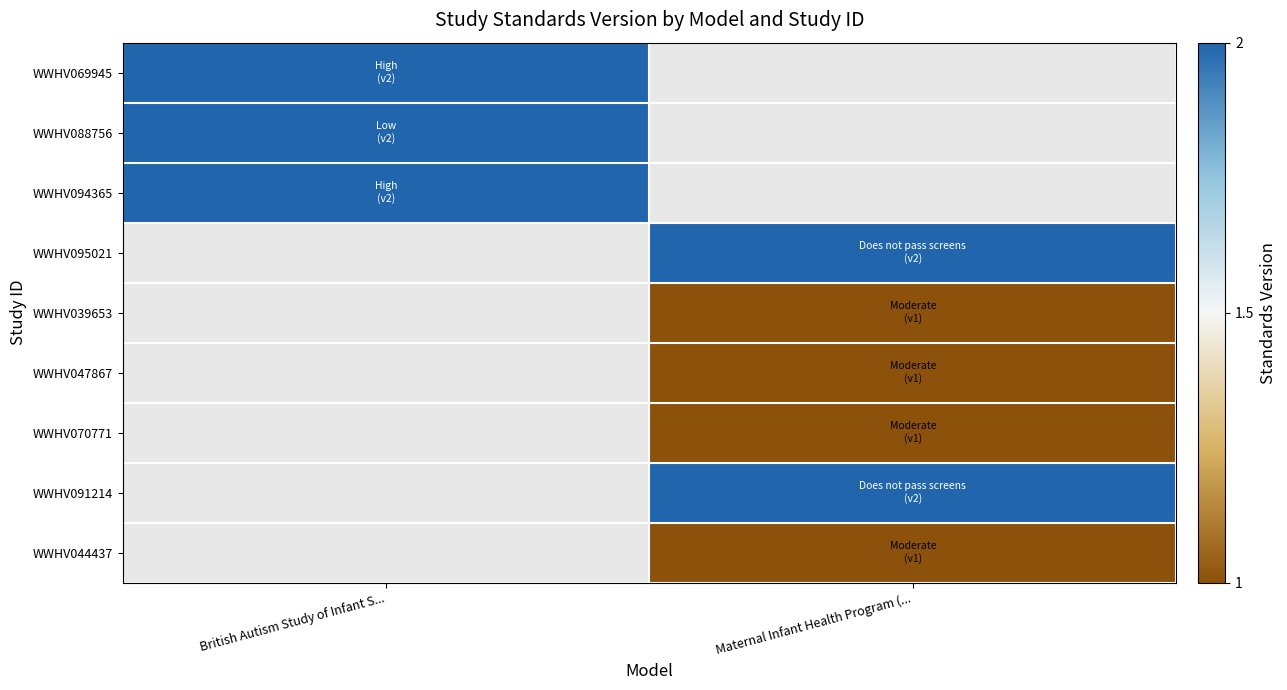

Where is WWHV069945 nearest to the value 2?

British Autism Study of Infant S...